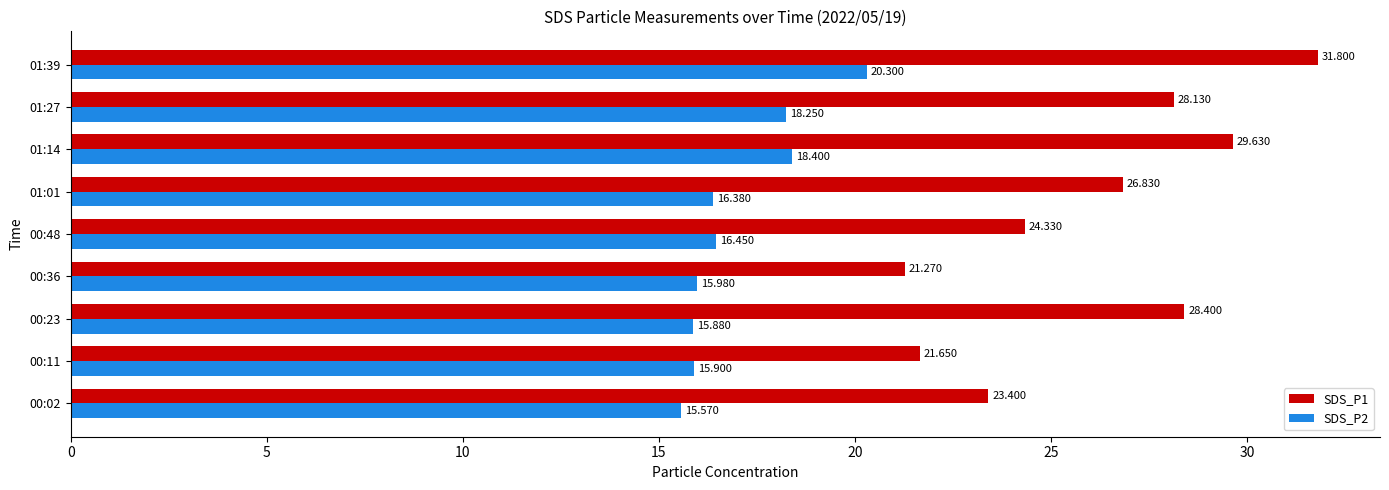

At which category is the sum across all series the highest?

01:39